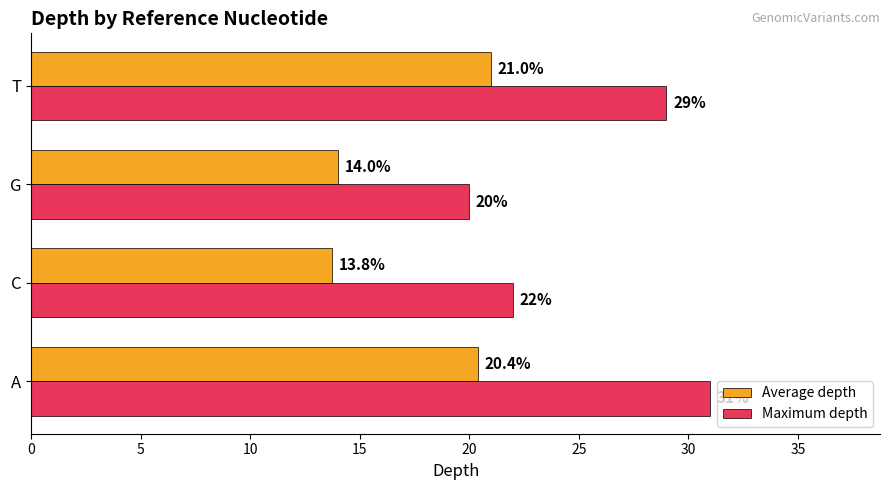

The Maximum depth series shows 22.0 at C. True or false?

True